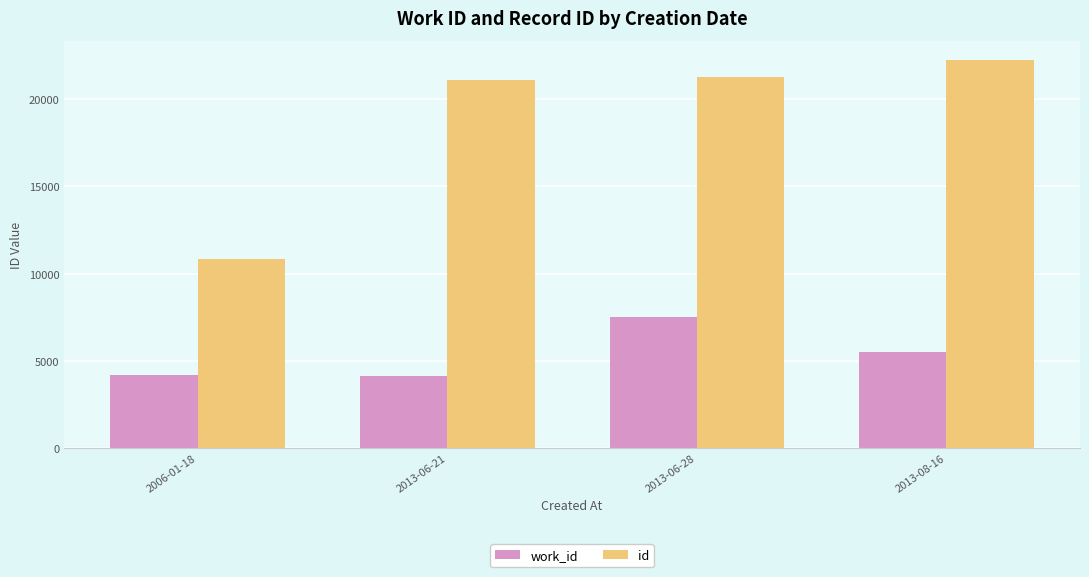

What is the highest value of the work_id series?

7490